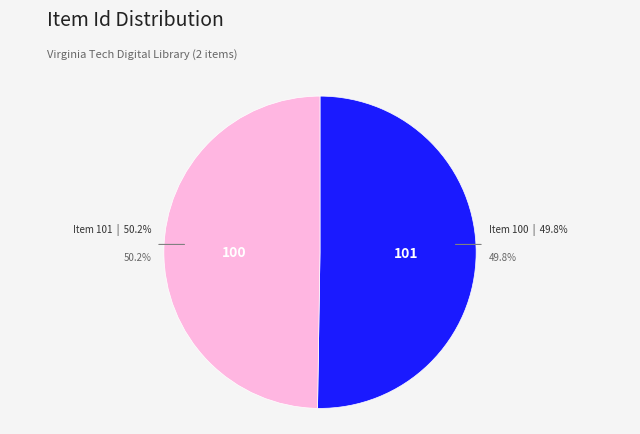

How many segments does this pie chart have?

2